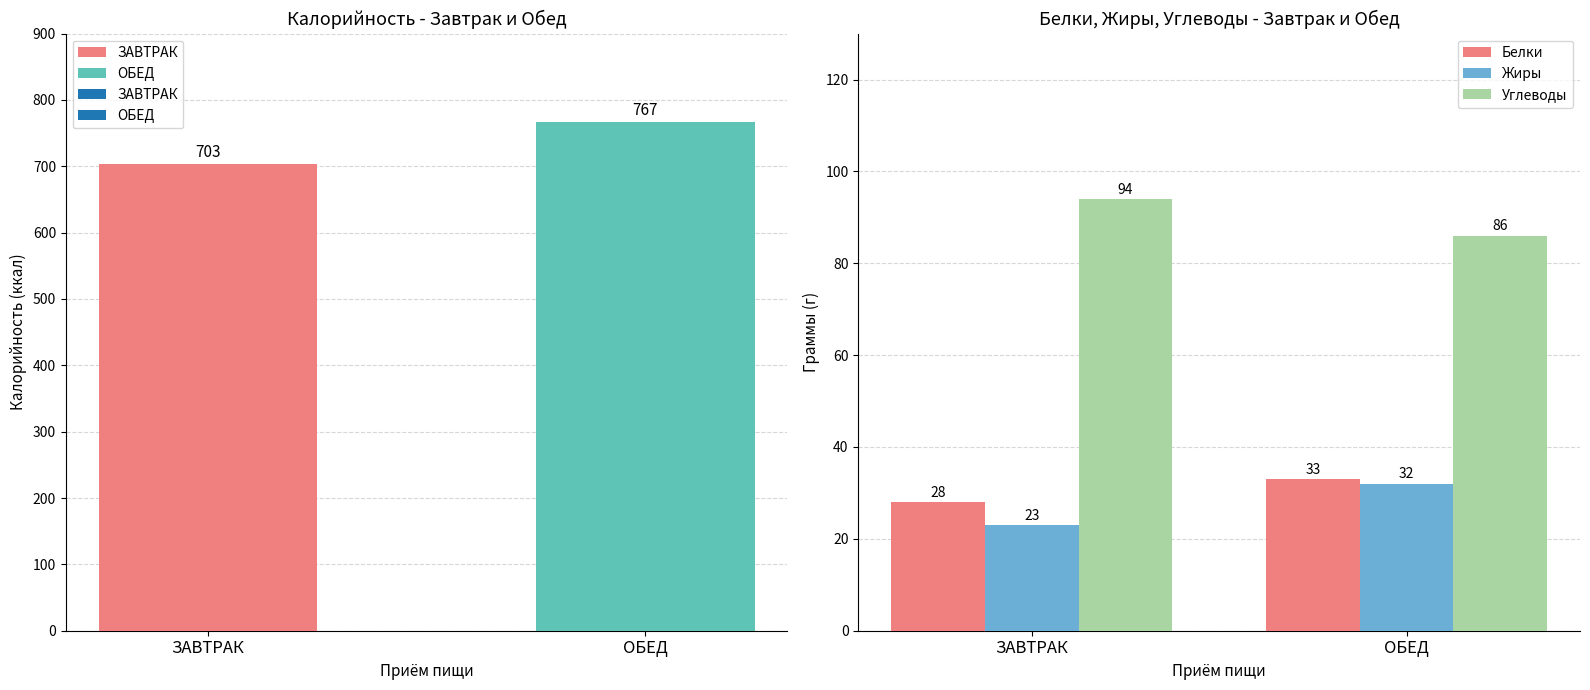

What is the lowest value of the Жиры series?

23